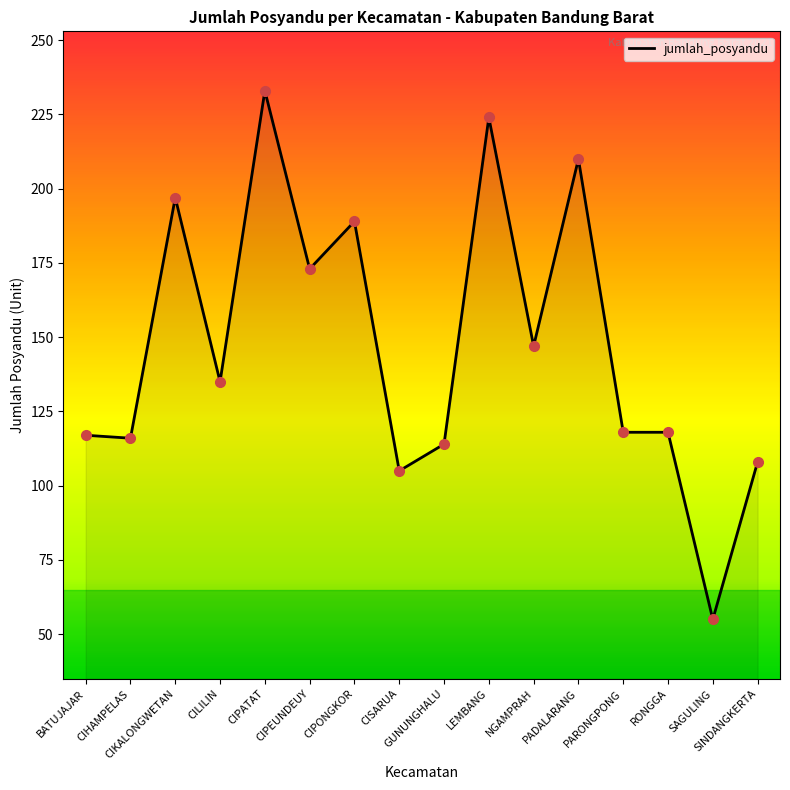

True or false: the data shows 59 at CIPEUNDEUY.

False